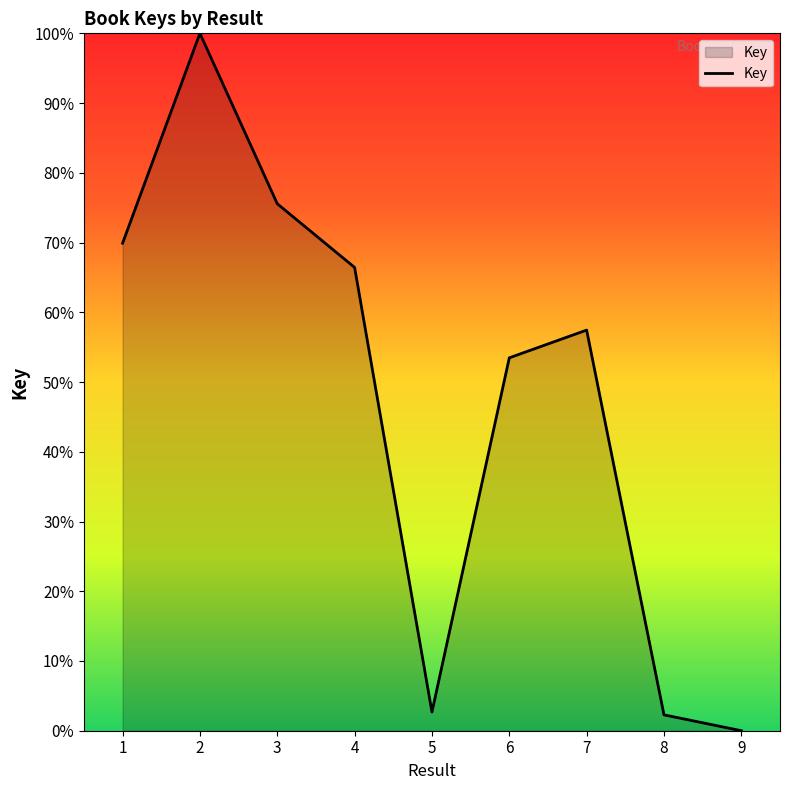

Where is the data nearest to the value 50?

6